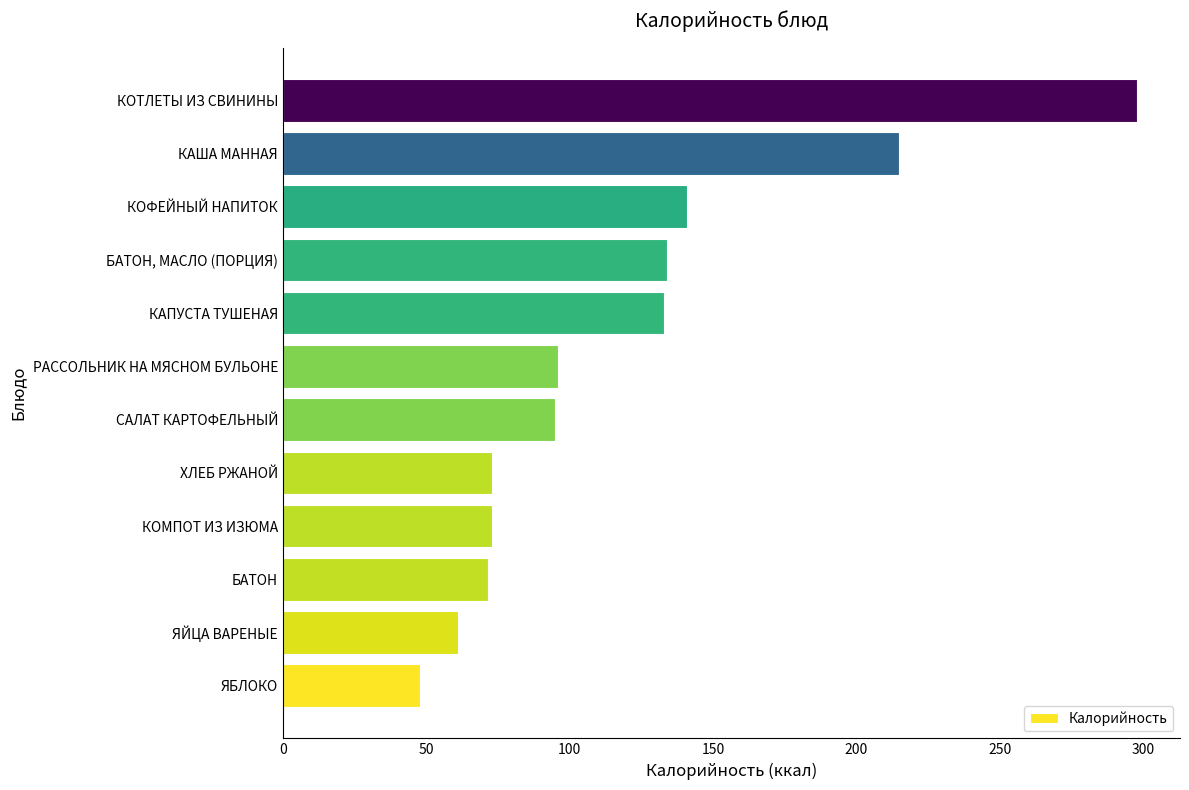

Is it true that the value at КОМПОТ ИЗ ИЗЮМА is 98.7?

False